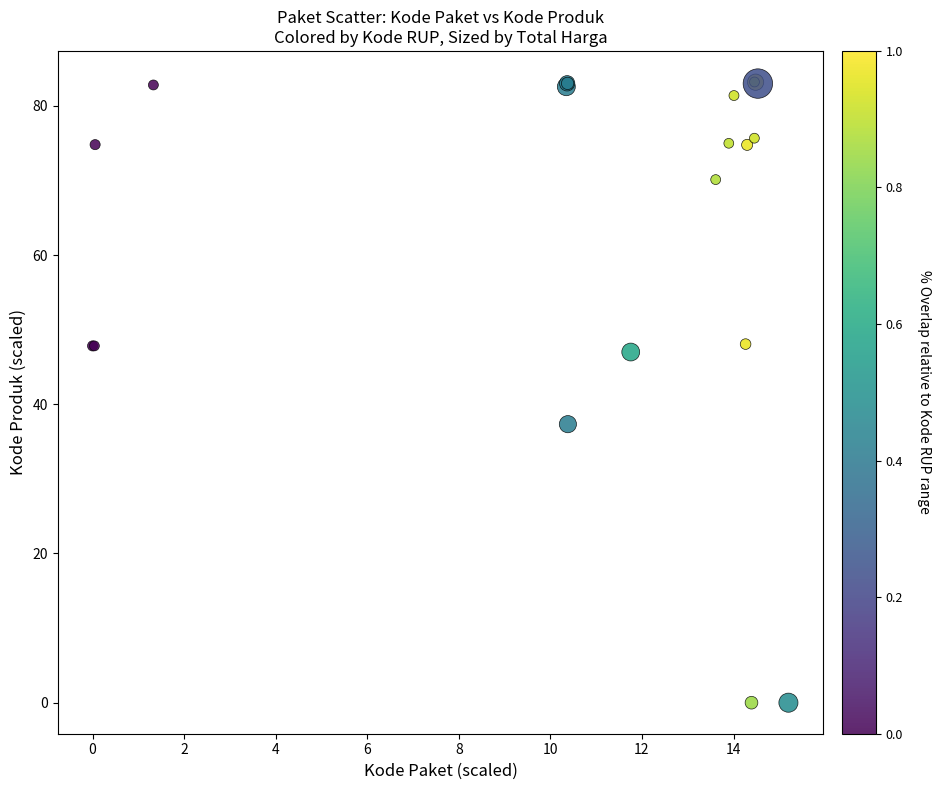

What Y value in the scatter plot is closest to 41?

37.3